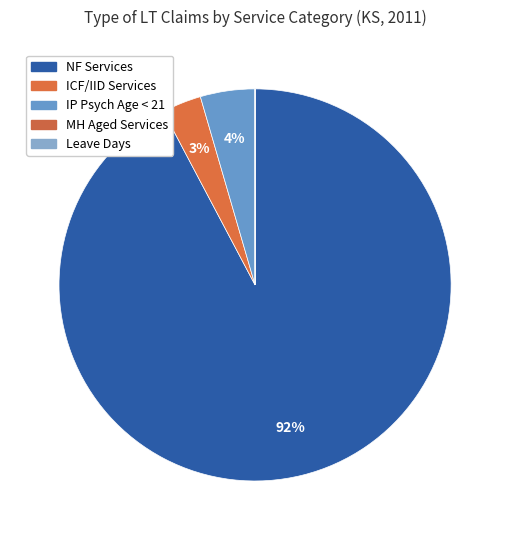

Which slice is the smallest?

Leave Days